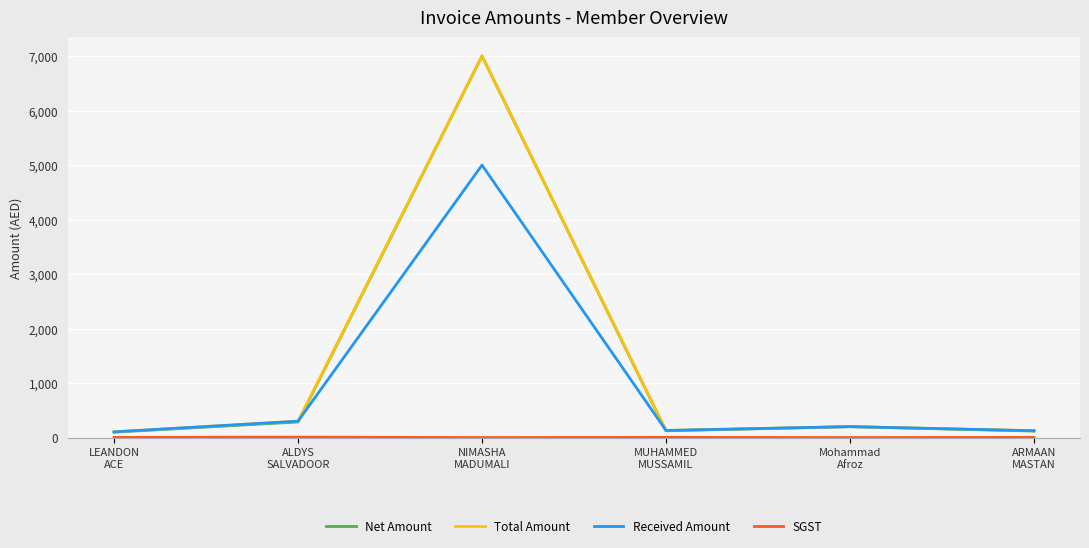

What is the highest value of the Total Amount series?

7000.0